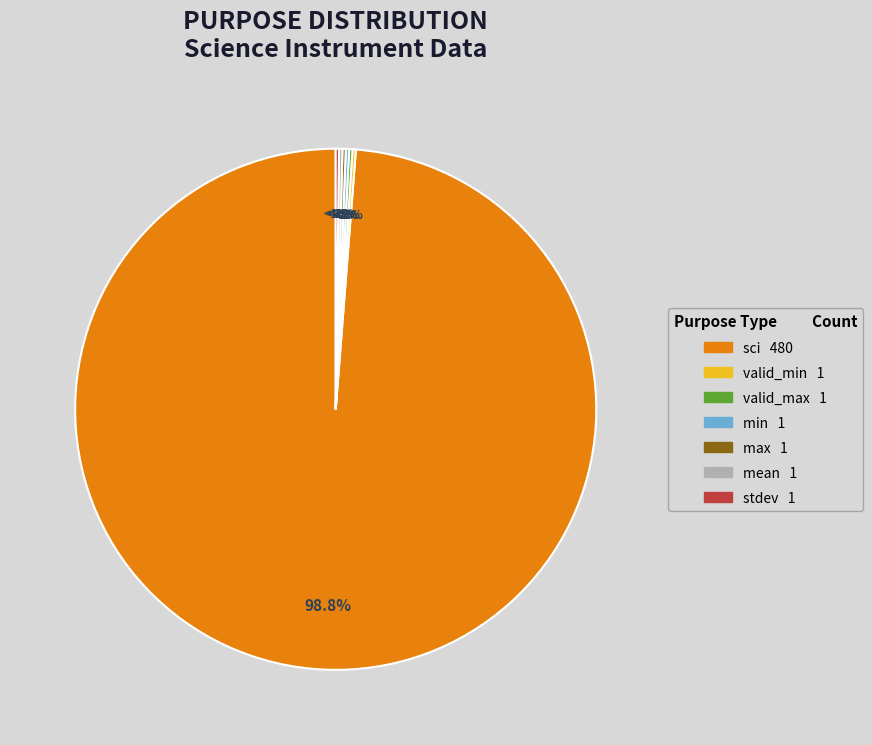

Count the number of slices in the pie.

7